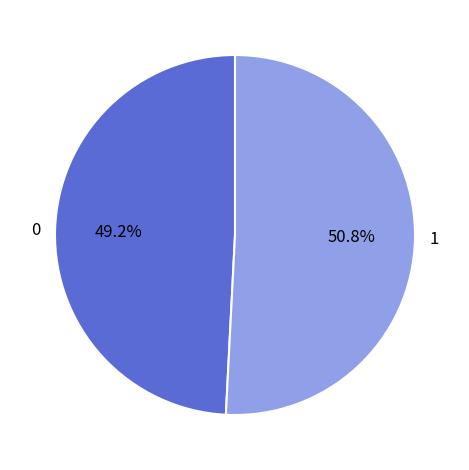

To the nearest percent, what is the average slice percentage?

50%